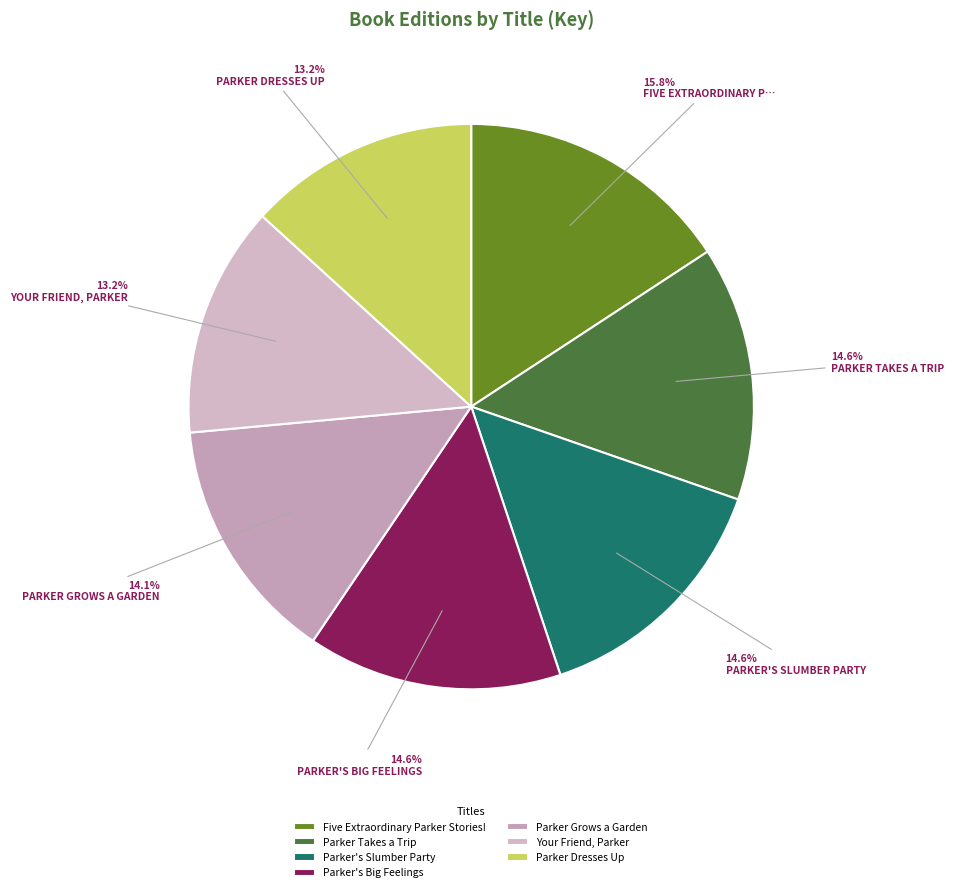

What percentage is the Parker Grows a Garden slice, to the nearest percent?

14%